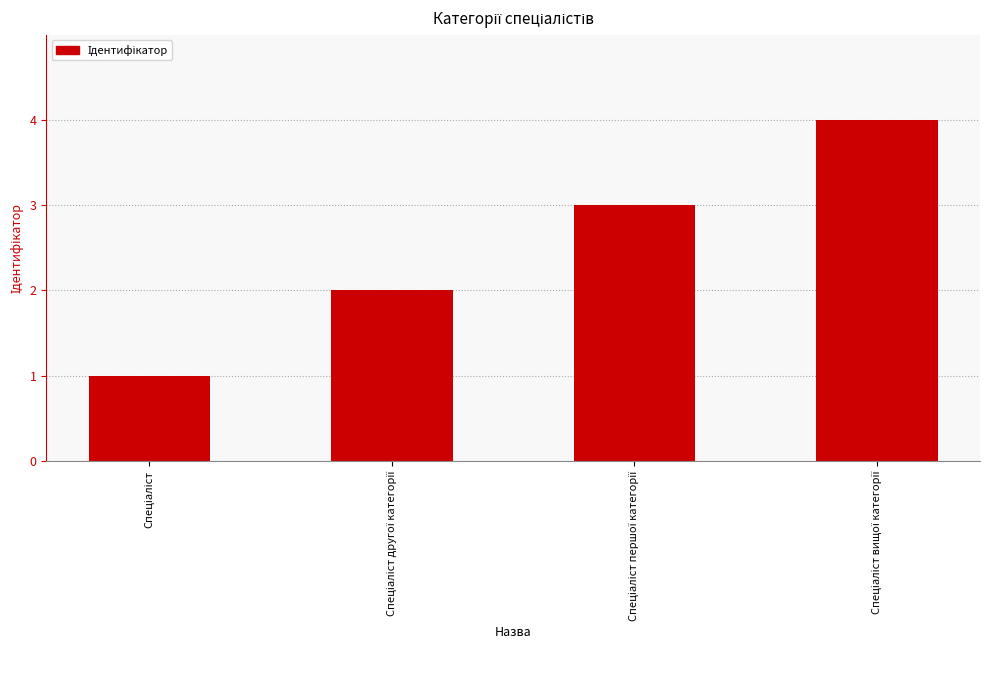

What is the sum of all values?

10